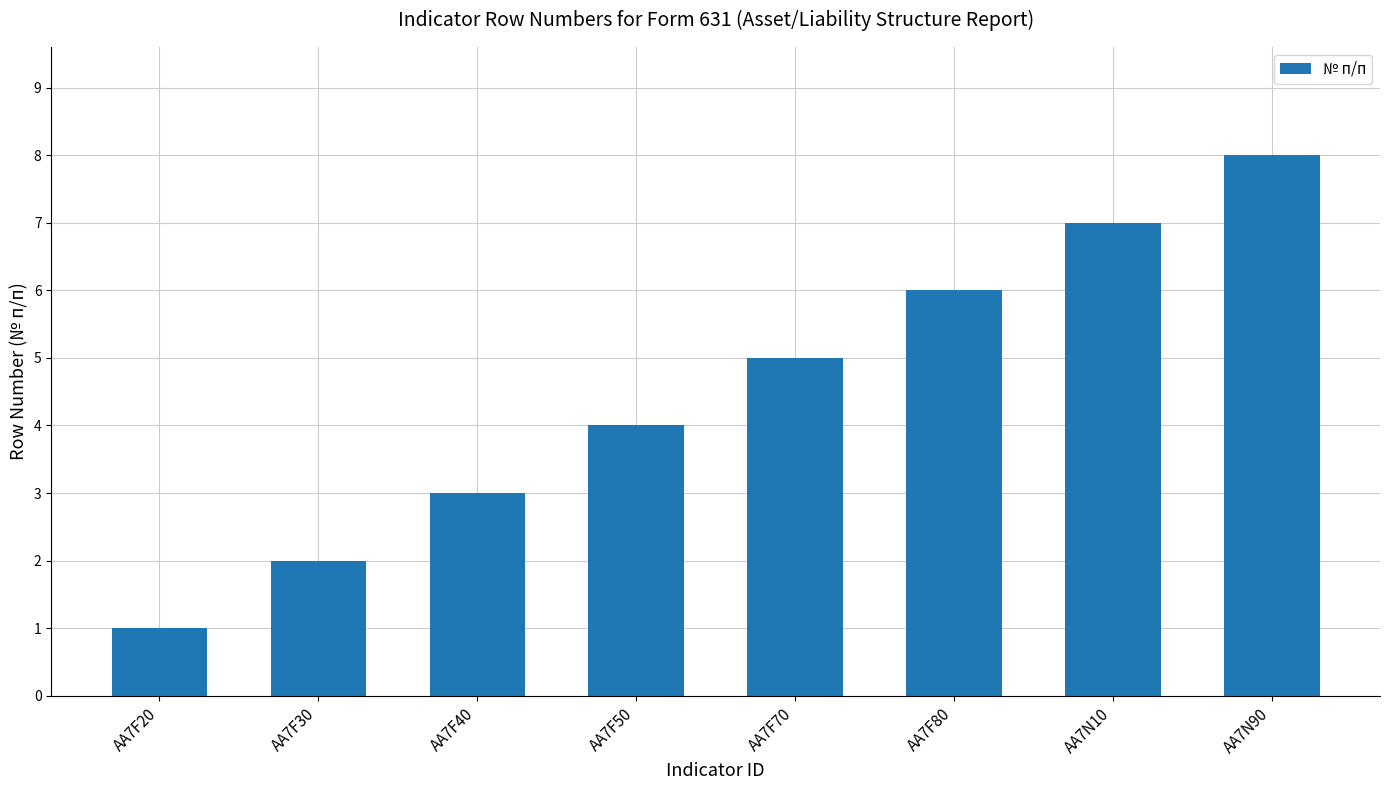

List the labels in order of value, smallest first.

AA7F20, AA7F30, AA7F40, AA7F50, AA7F70, AA7F80, AA7N10, AA7N90